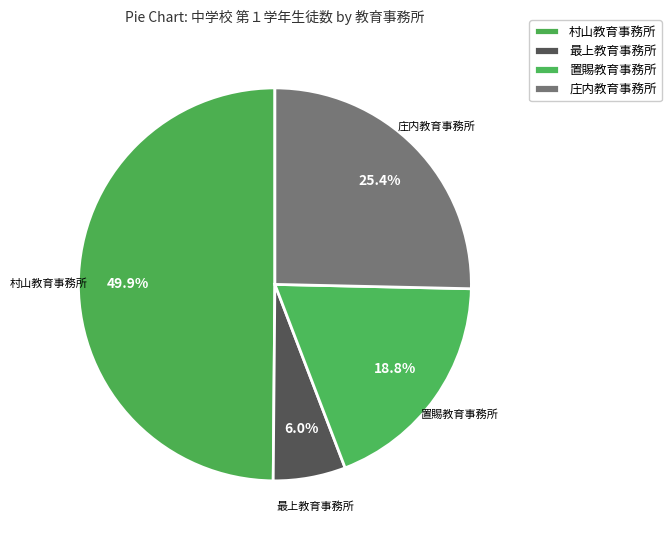

How many slices are in this pie chart?

4